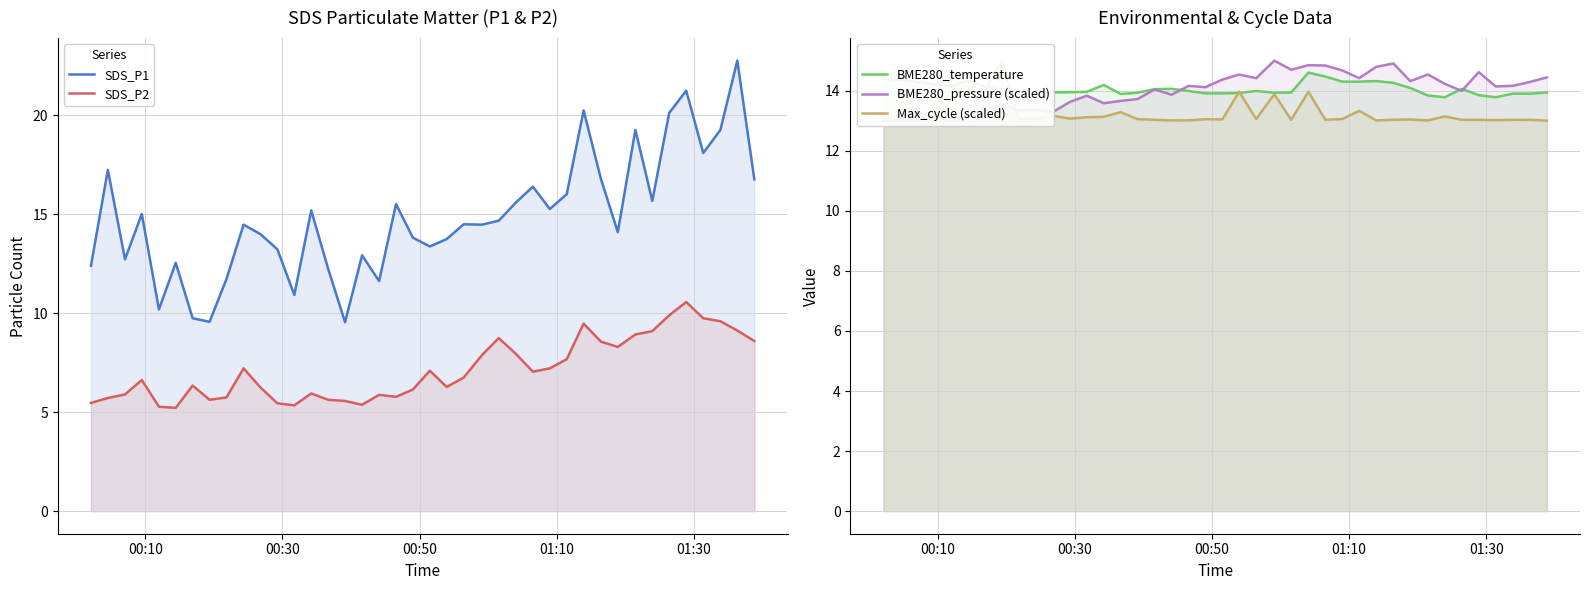

How many data points does each series have?

40